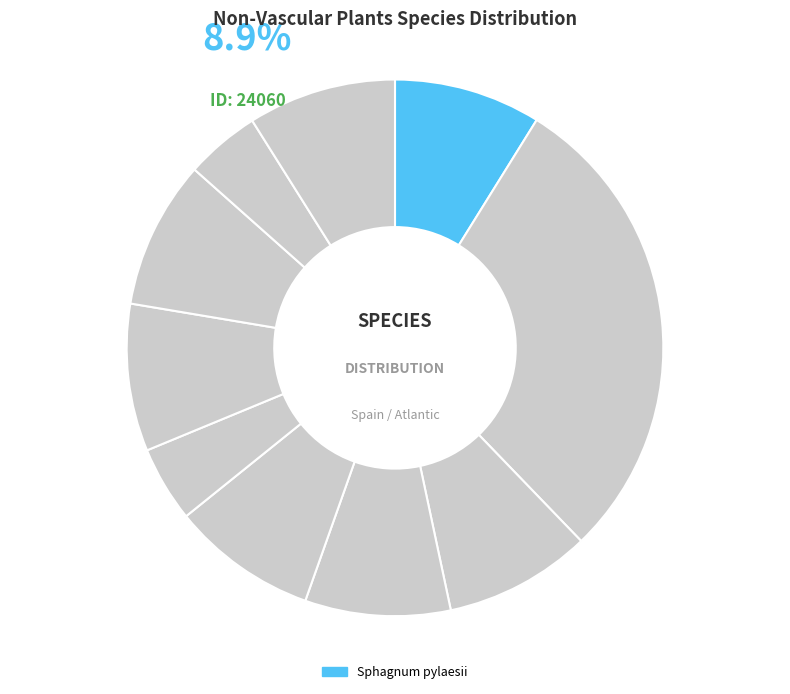

How many slices are in this pie chart?

10